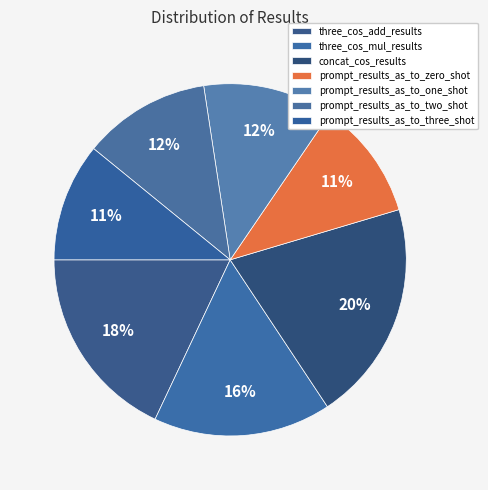

Which has a higher value, prompt_results_as_to_three_shot or three_cos_add_results?

three_cos_add_results